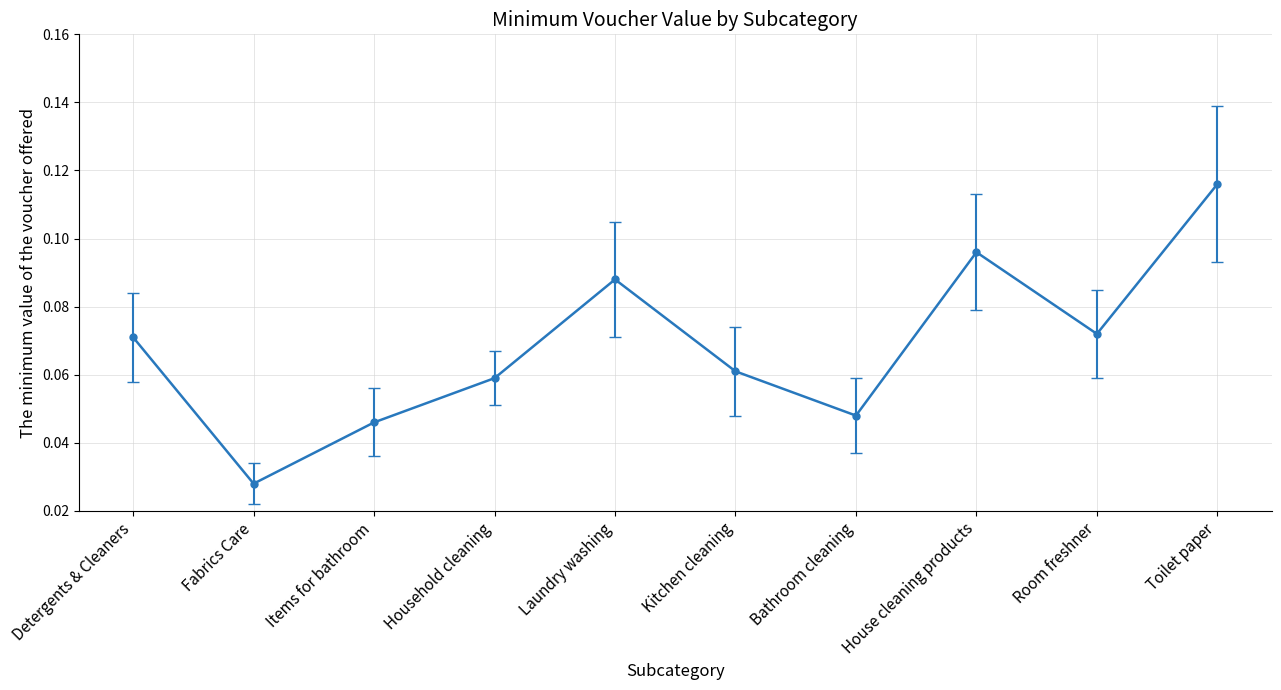

Count the values in the range 0 to 1.

10